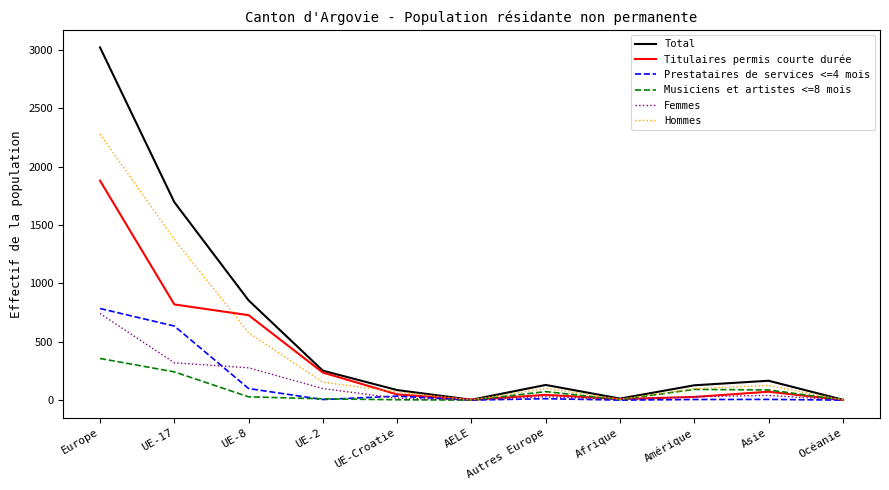

What is the total value across all series at Europe?

9069